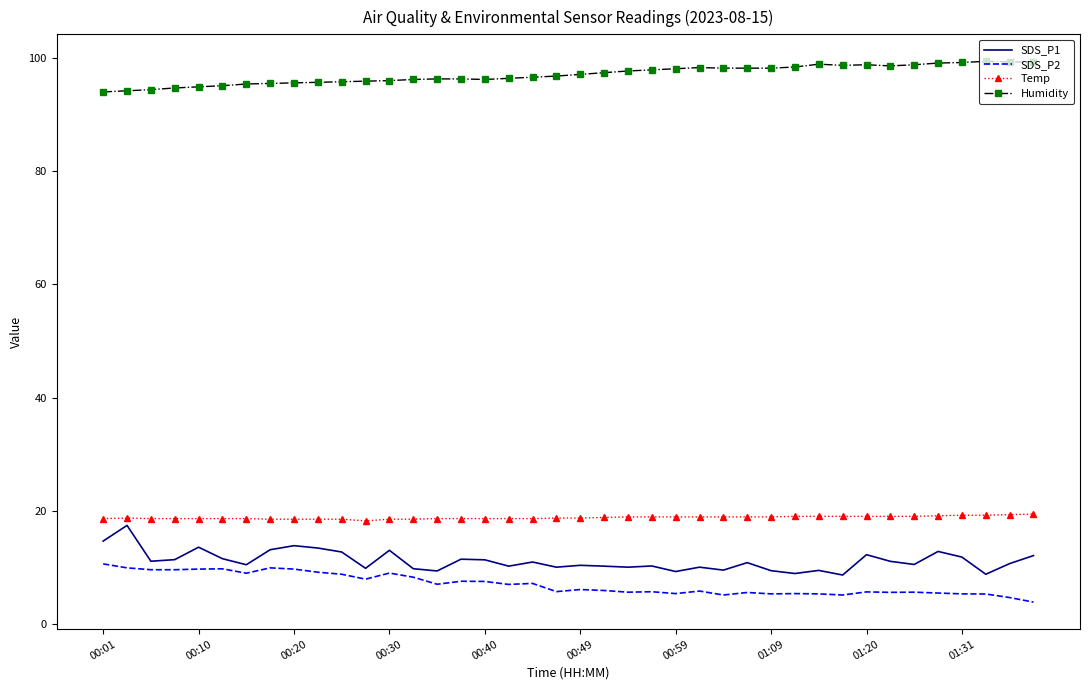

What is the difference between the maximum and minimum values in the Humidity series?

5.4